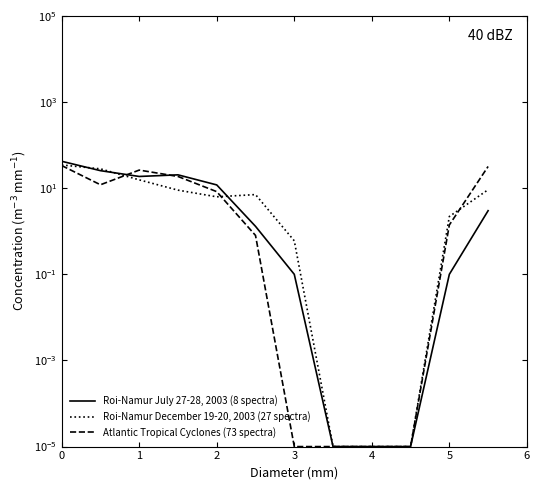

Rank the series at 7 from highest to lowest value.

Roi-Namur July 27-28, 2003 (8 spectra), Roi-Namur December 19-20, 2003 (27 spectra), Atlantic Tropical Cyclones (73 spectra)